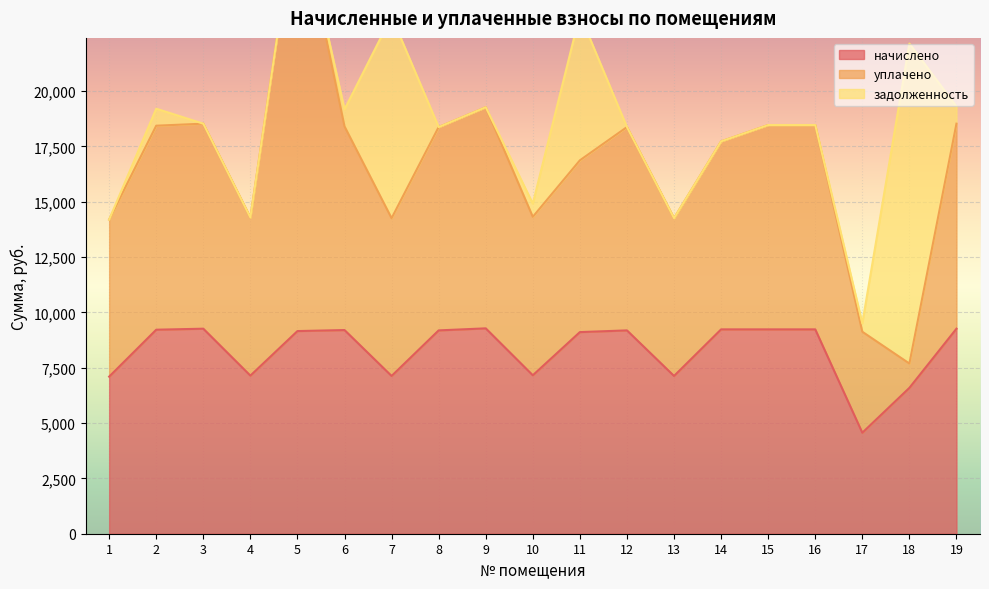

In начислено, how many points are higher than both neighbors (excluding endpoints)?

4